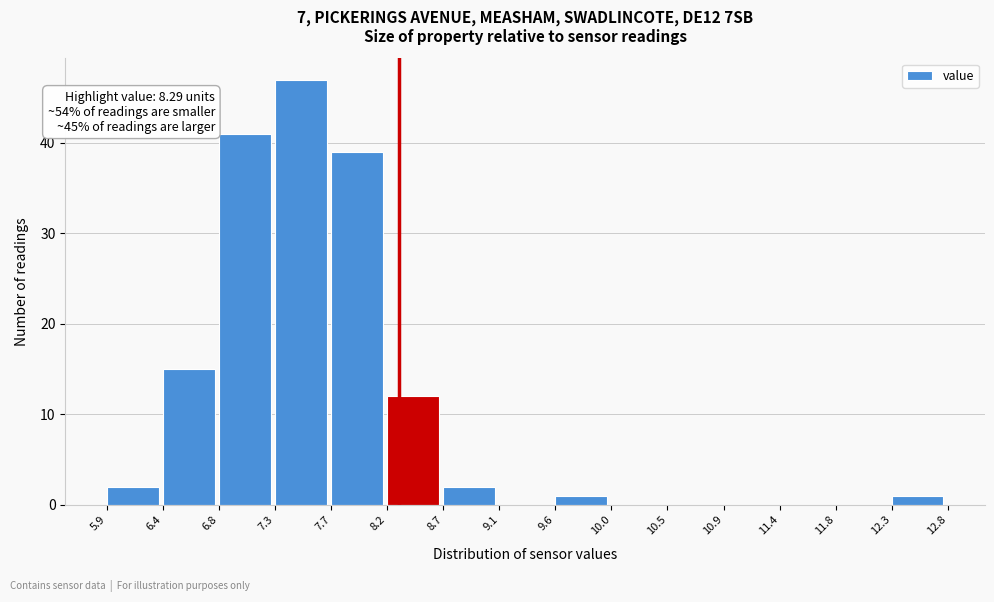

Which range on the x-axis has the tallest bar?

7.3 to 7.7